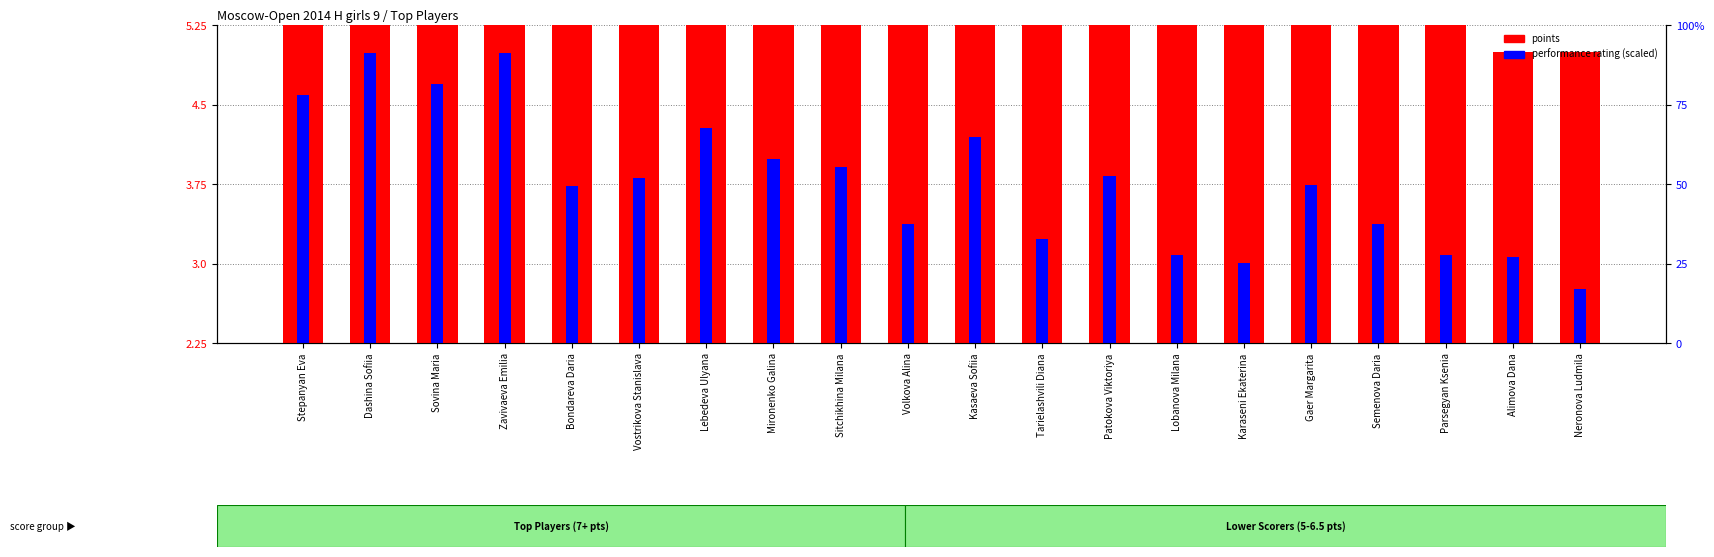

How many bars are there in each group?

2